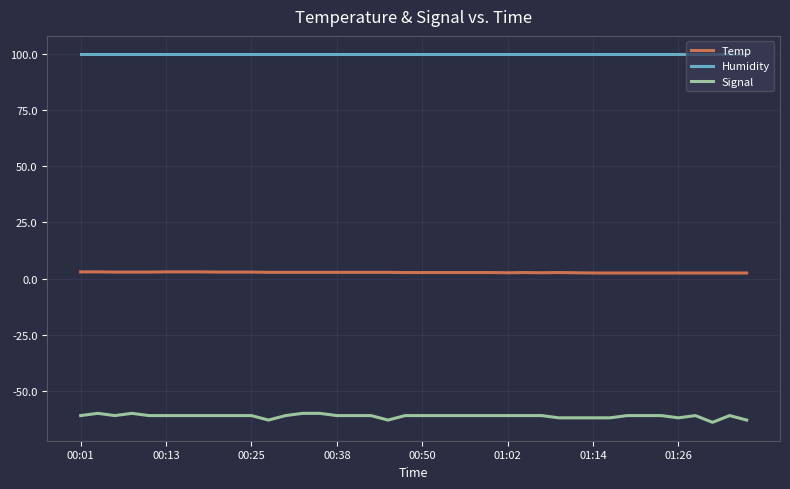

Rank the series by their maximum value, from lowest to highest.

Signal, Temp, Humidity